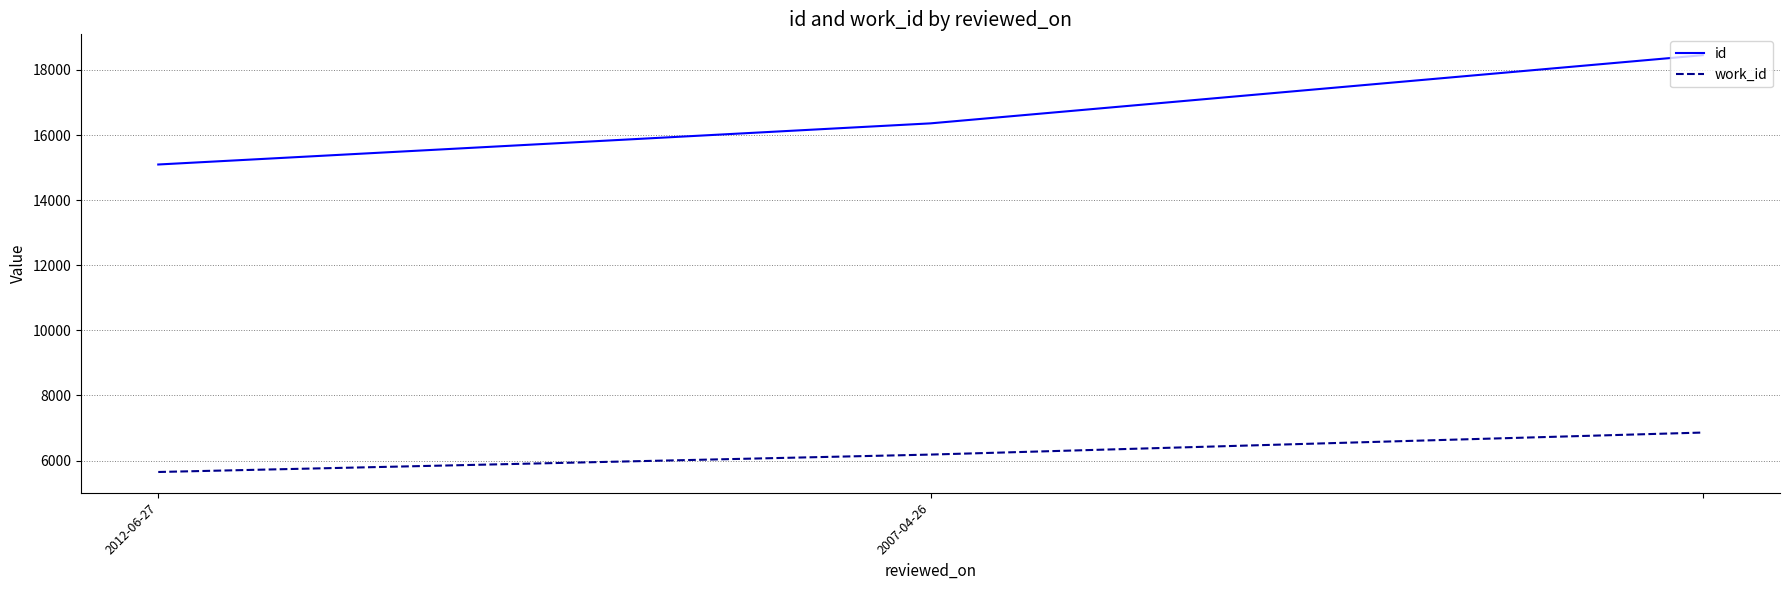

Which series has the widest spread of values?

id